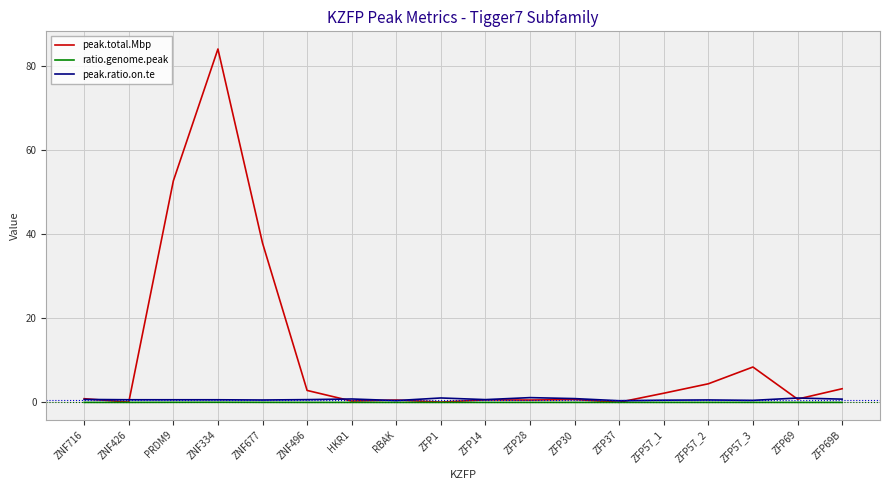

The value of peak.total.Mbp at PRDM9 is 52.6. True or false?

True